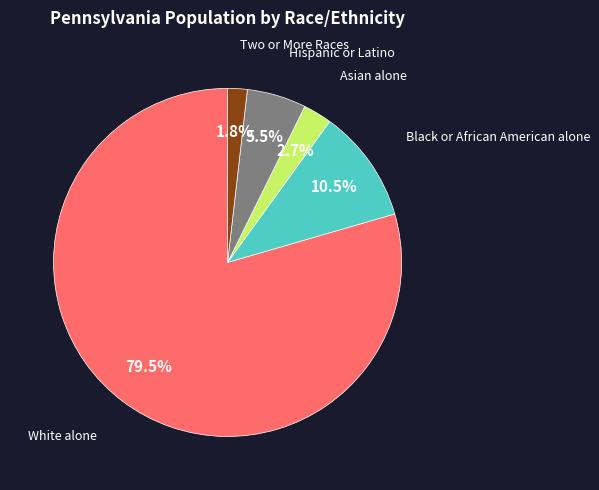

To the nearest percent, what is the difference between the largest and smallest slice percentages?

78%